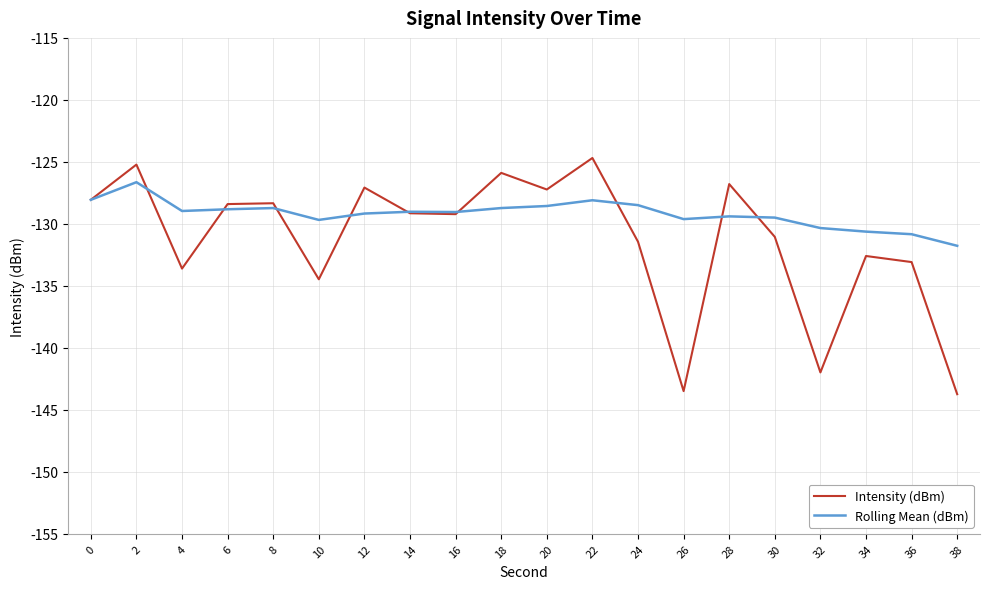

After their last crossing, which series has the higher values: Intensity (dBm) or Rolling Mean (dBm)?

Rolling Mean (dBm)